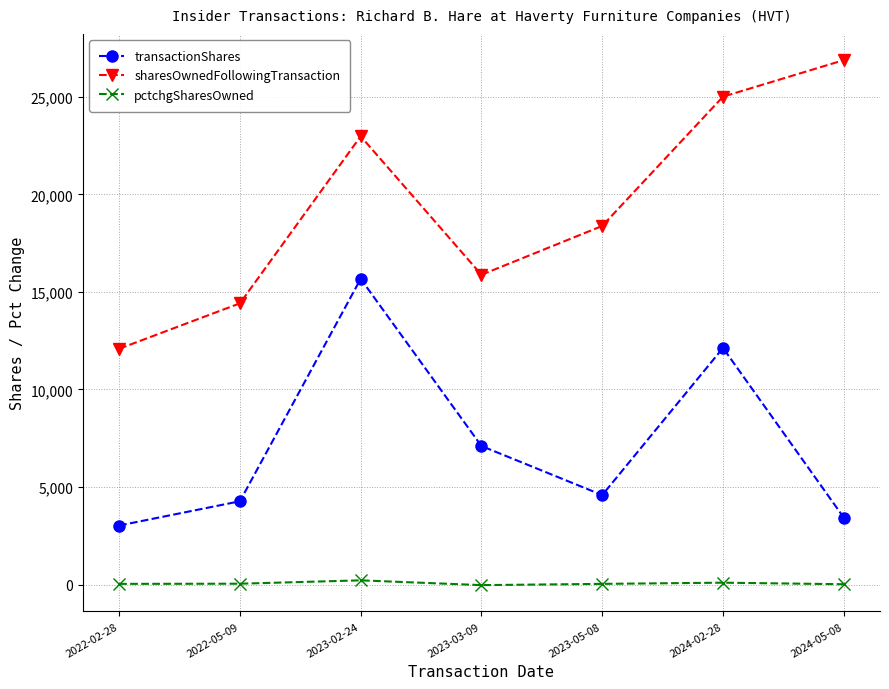

Which series has the largest range (max minus min)?

sharesOwnedFollowingTransaction